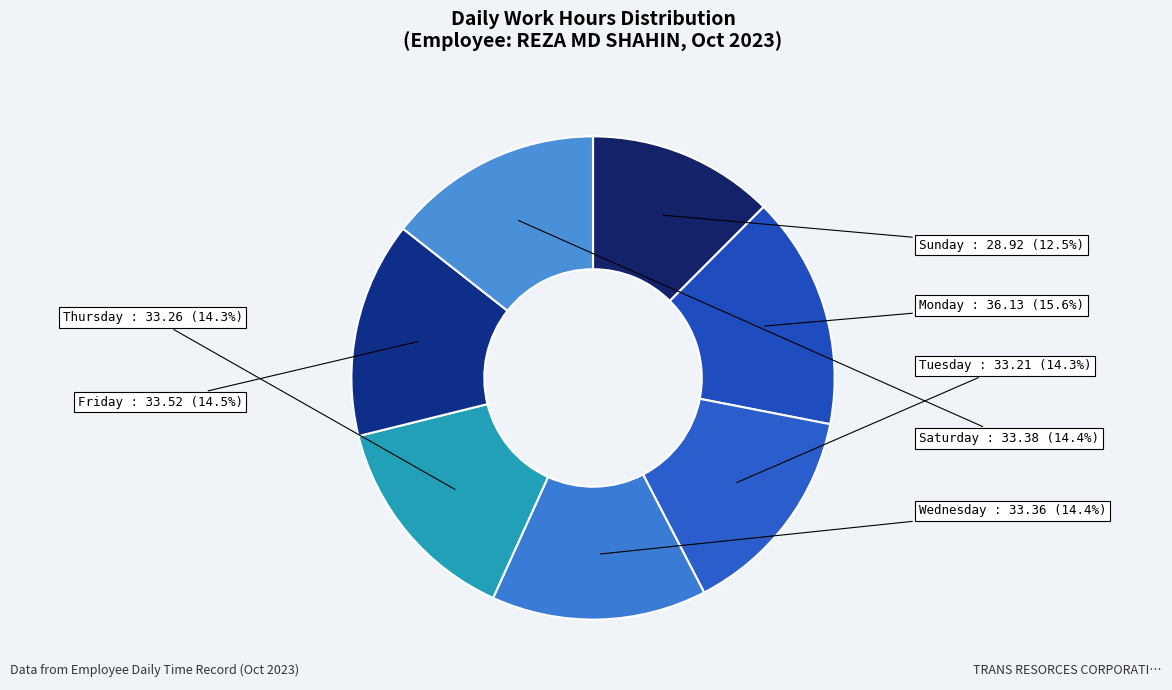

To the nearest percent, what is the difference between the largest and smallest slice percentages?

3%